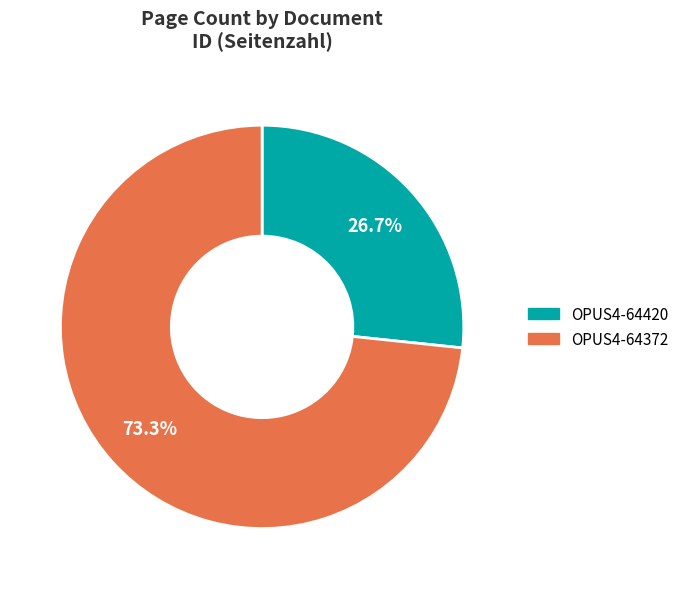

Which slice is the largest?

OPUS4-64372